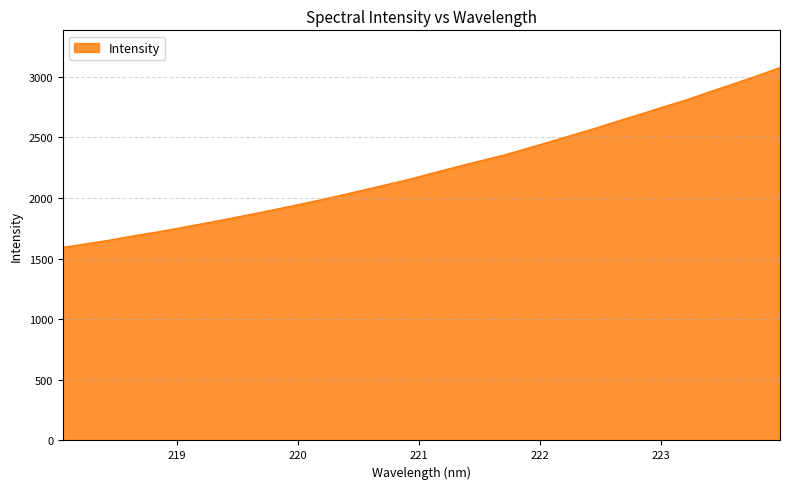

What is the difference between the maximum and minimum values?

1482.6